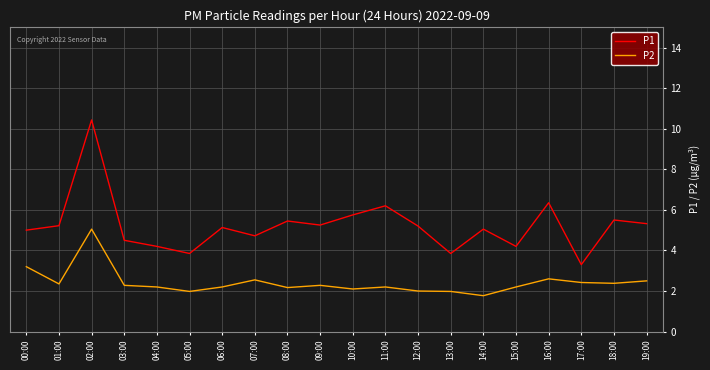

What is the difference between the maximum and minimum values in the P1 series?

7.1